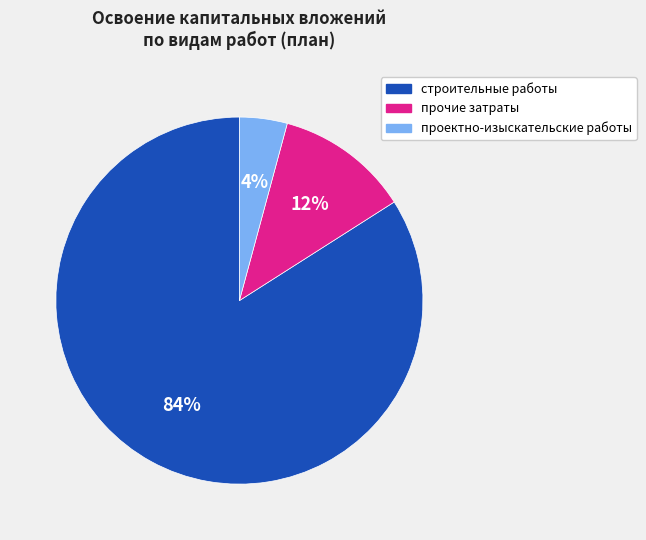

Does прочие затраты account for over 50% of the chart?

No